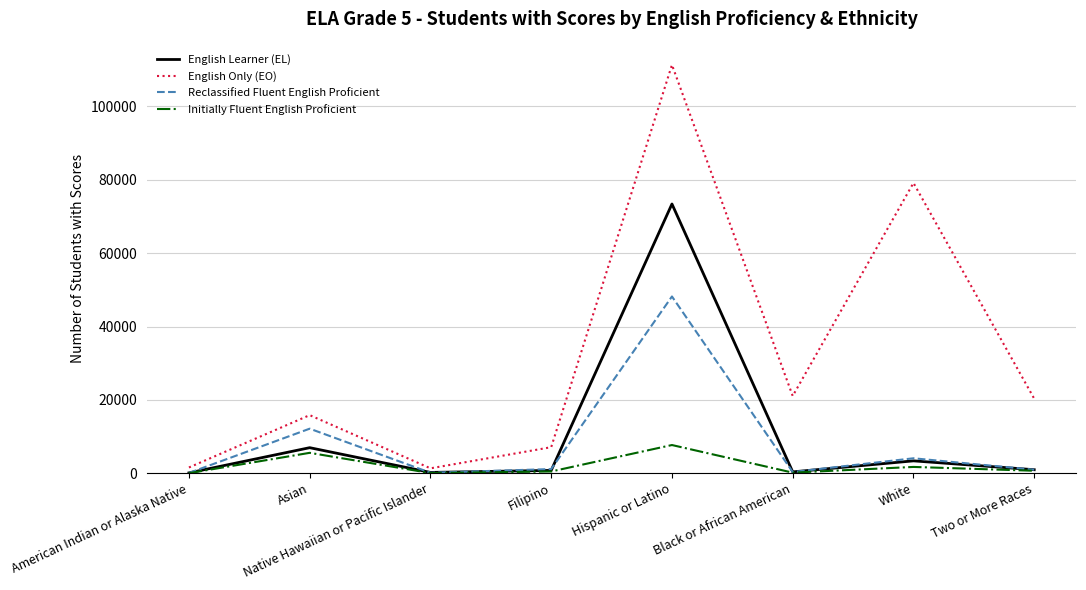

What are all the series names shown in the legend?

English Learner (EL), English Only (EO), Reclassified Fluent English Proficient, Initially Fluent English Proficient